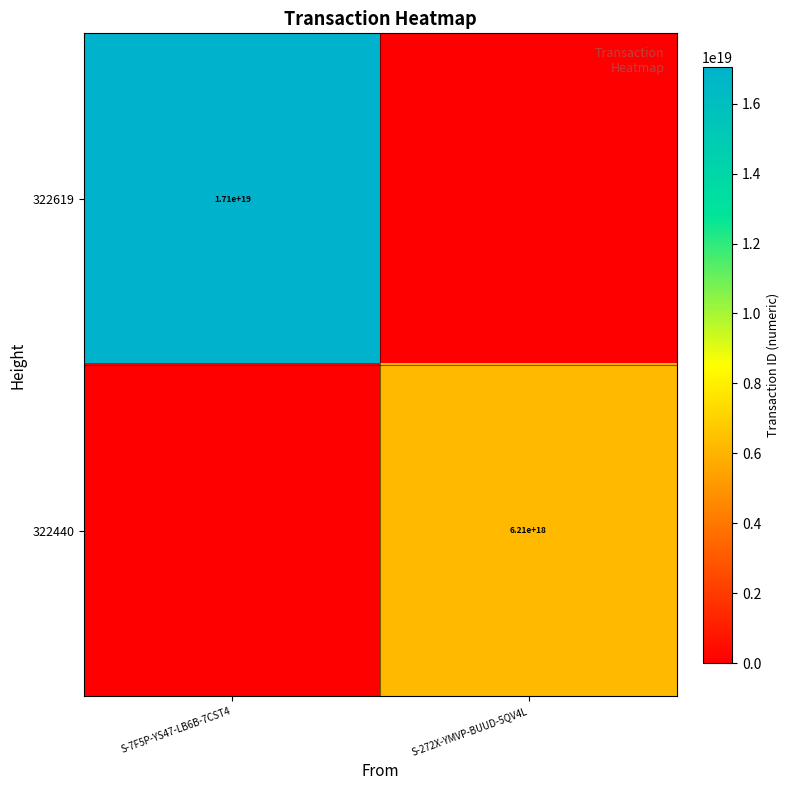

Count the number of data series in this chart.

2